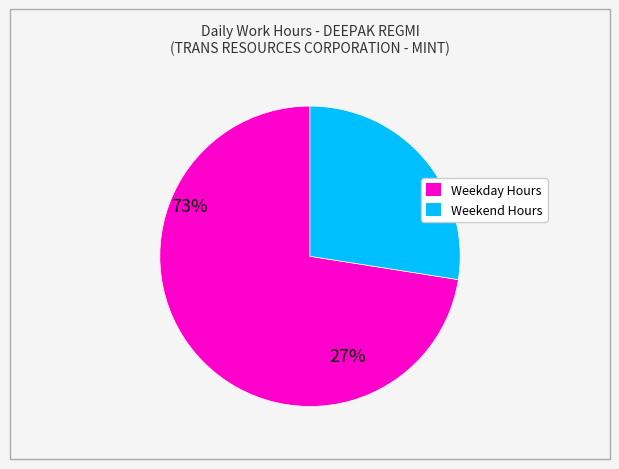

Rank the categories by value from lowest to highest.

Weekend Hours, Weekday Hours